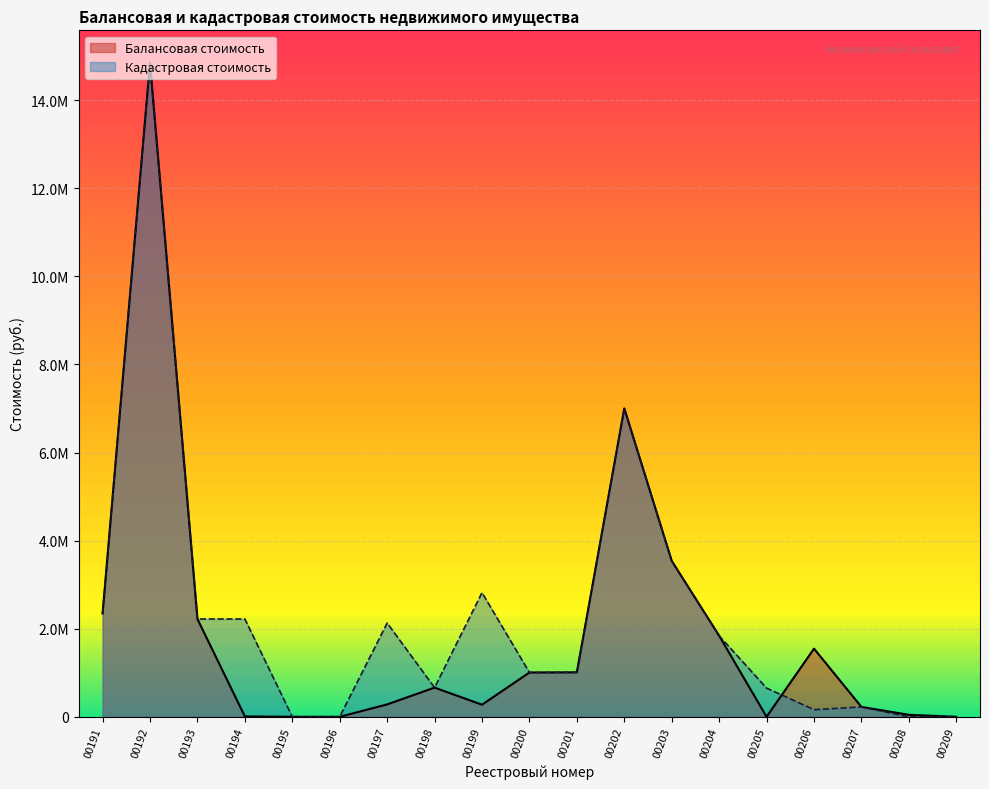

At which label is Кадастровая стоимость closest to 7422551?

00202